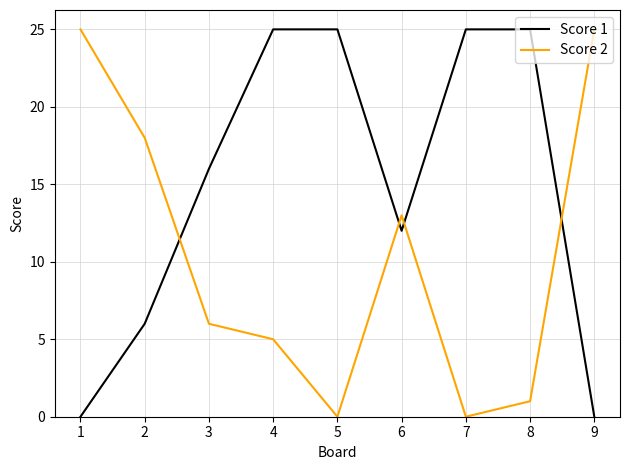

What is the spread (max minus min) of values at 2?

12